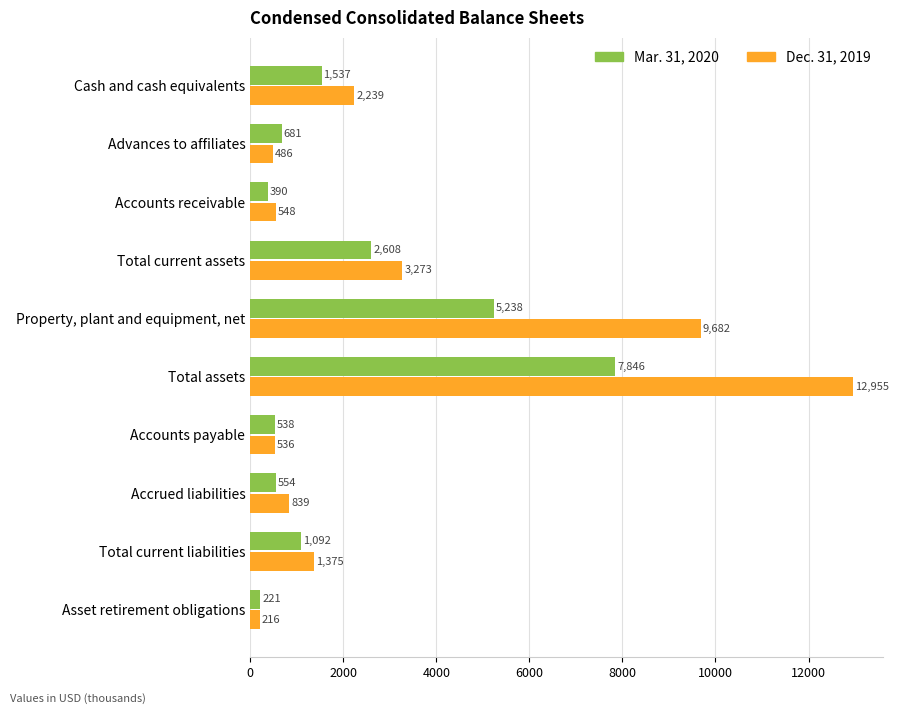

Is it true that Dec. 31, 2019 equals 3273 at Total current assets?

True